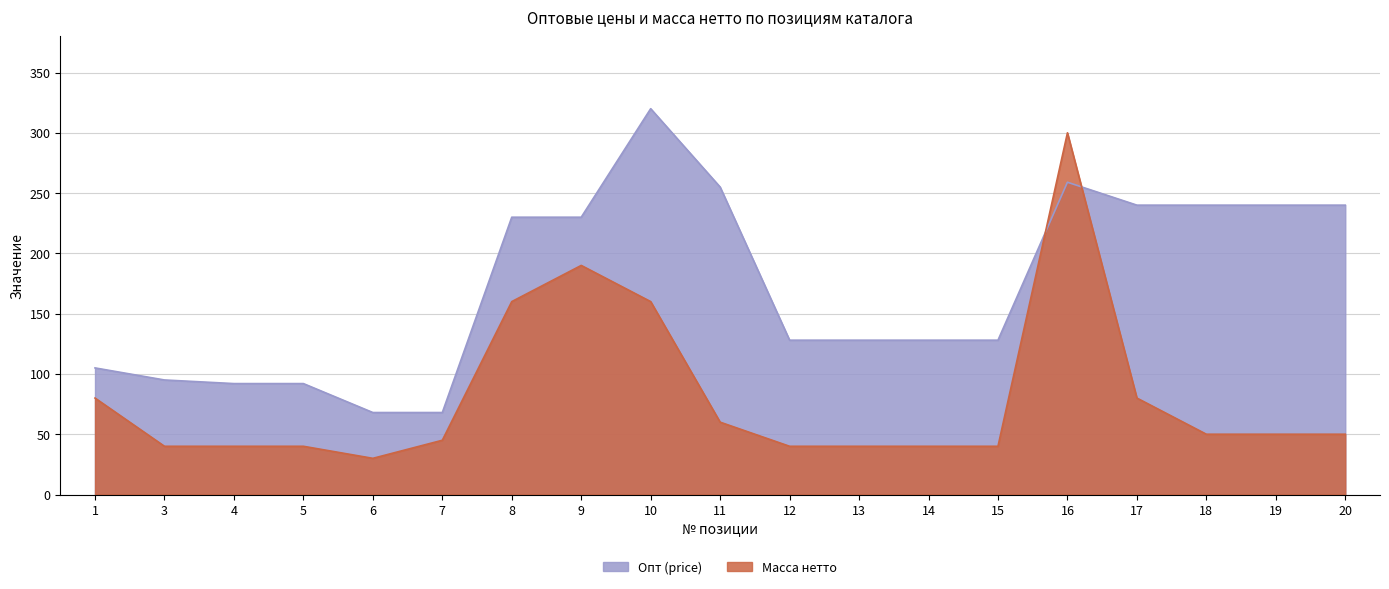

Reading left to right, what are all the values shown in this chart?

Опт (price): 1=105	3=95	4=92	5=92	6=68	7=68	8=230	9=230	10=320	11=255	12=128	13=128	14=128	15=128	16=259	17=240	18=240	19=240	20=240
Масса нетто: 1=80	3=40	4=40	5=40	6=30	7=45	8=160	9=190	10=160	11=60	12=40	13=40	14=40	15=40	16=300	17=80	18=50	19=50	20=50